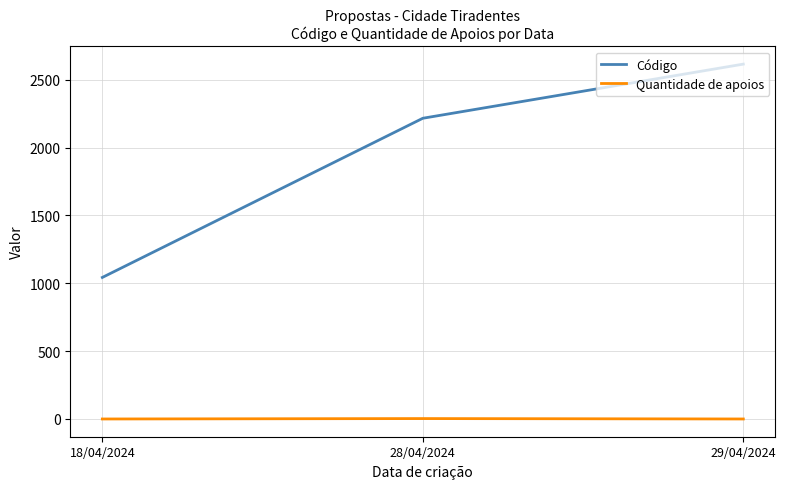

Does the chart display data point markers on the line(s)?

No